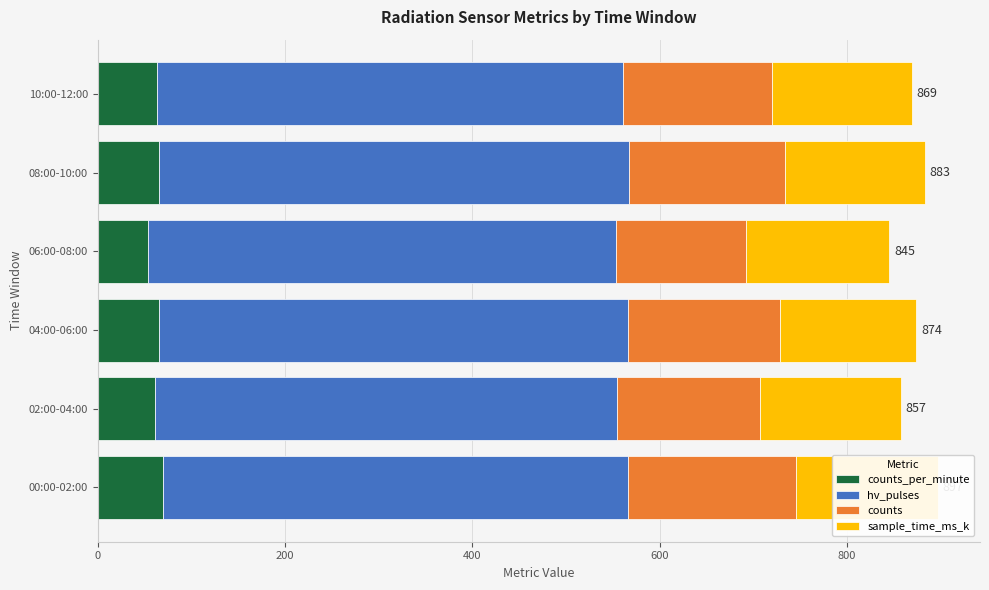

What is the total value across all series at 08:00-10:00?

883